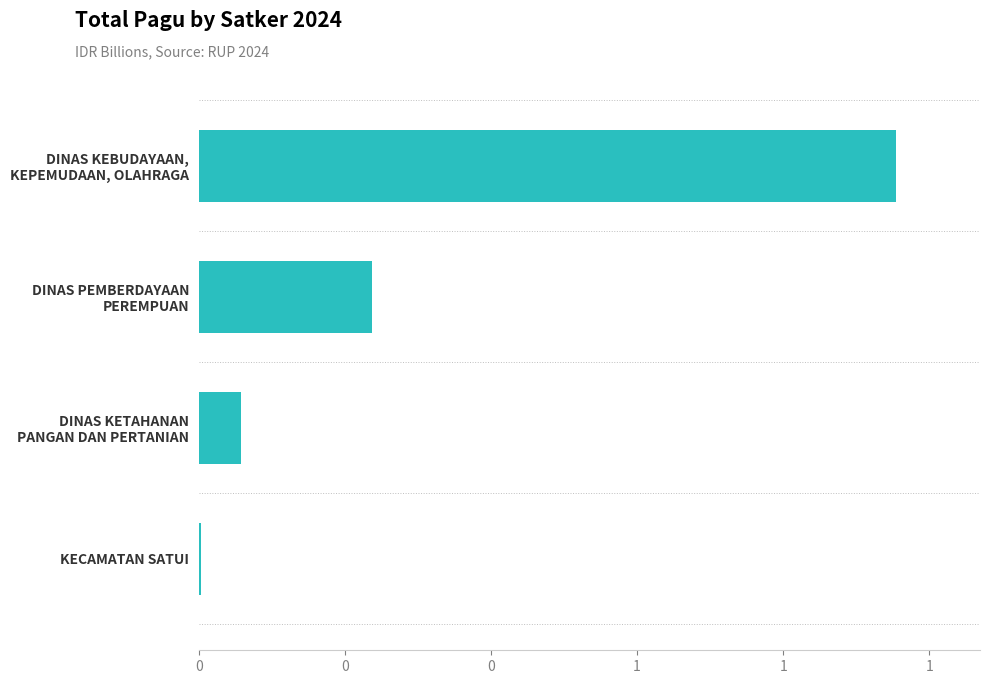

What is the difference between the second highest and second lowest values?

0.2